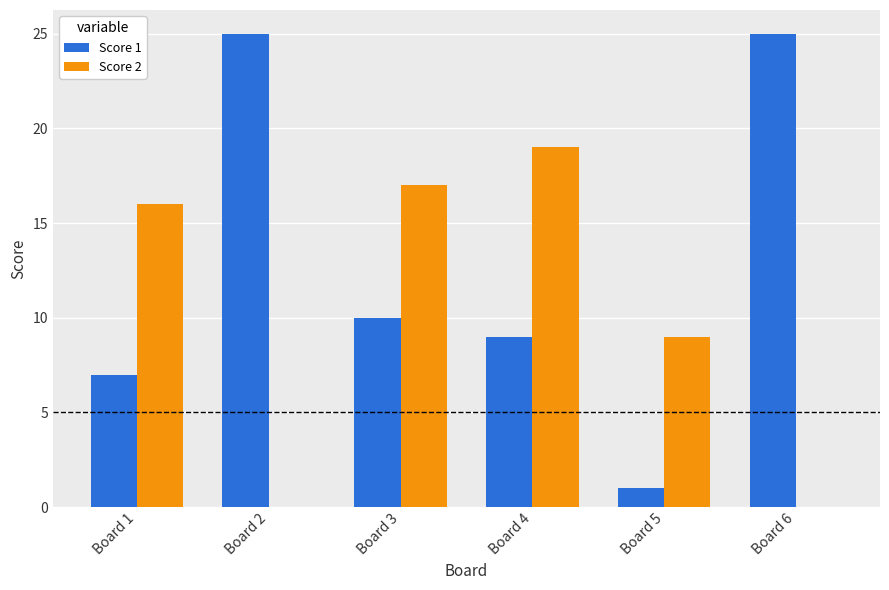

Is the value of Score 1 at Board 2 greater than the value of Score 2 at Board 2?

Yes